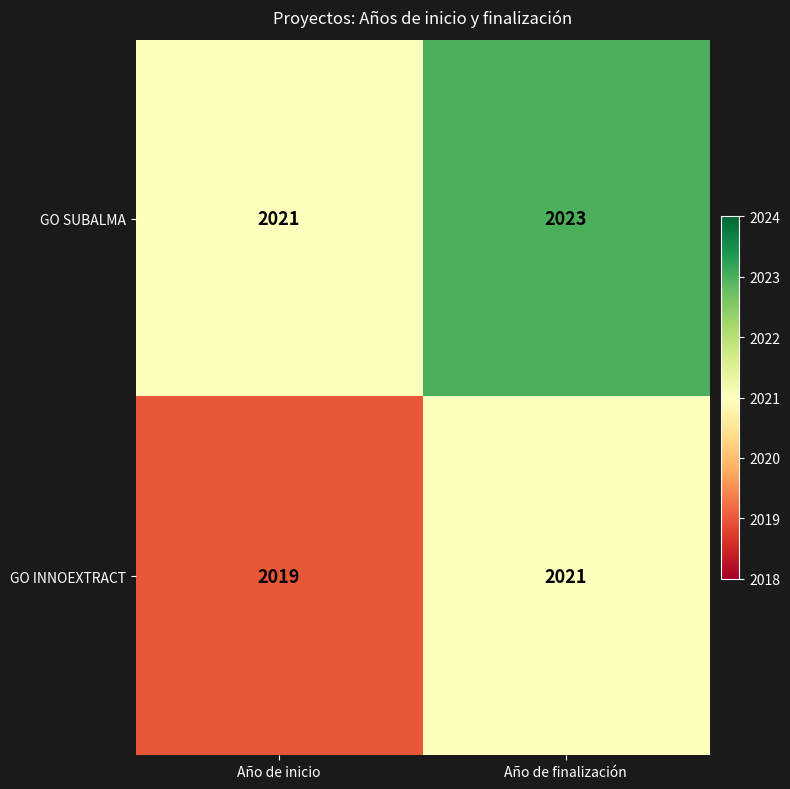

Count the number of categories in the chart.

2